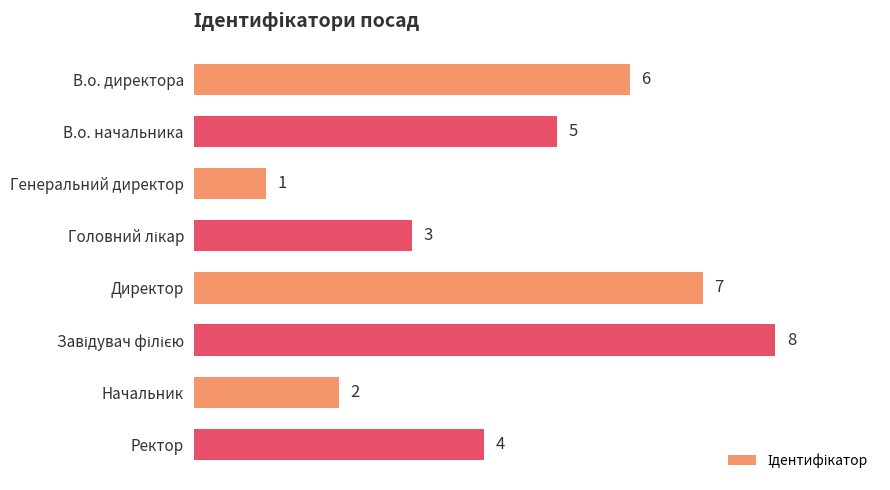

Which category has the lowest value across all series?

Генеральний директор